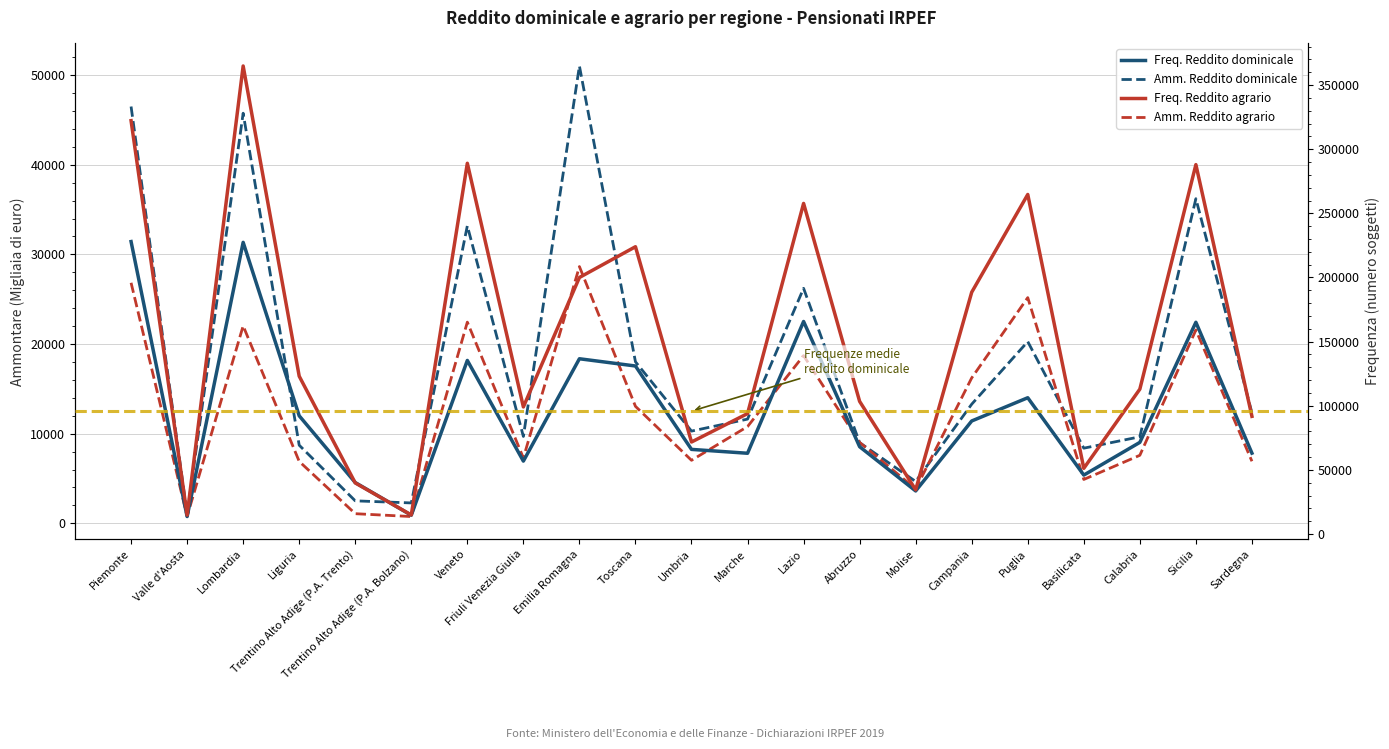

What is the sum of the Freq. Reddito agrario values at Friuli Venezia Giulia and Marche?

193050